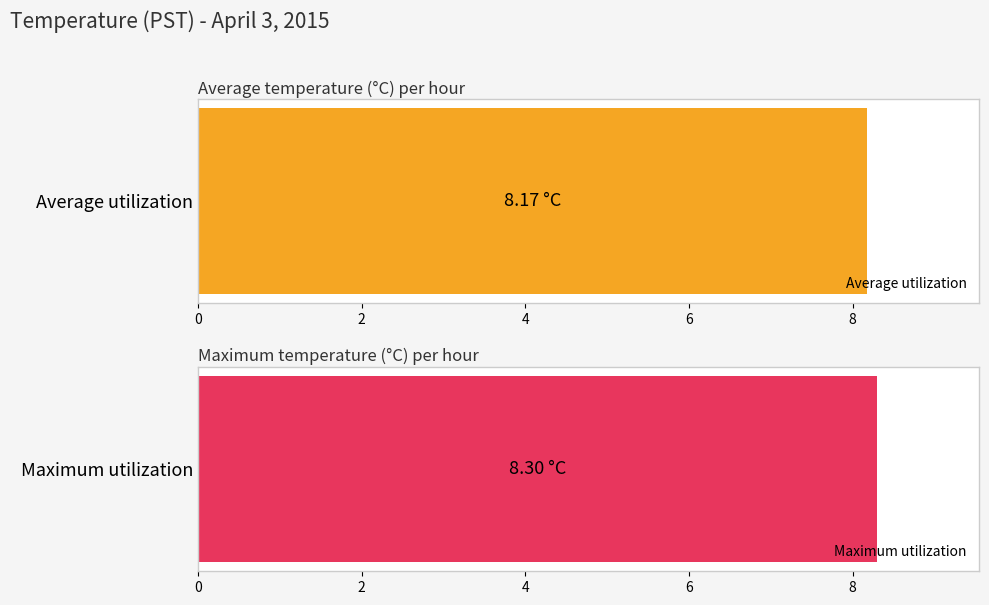

What is the approximate value of Maximum utilization at Hour 3?

8.3